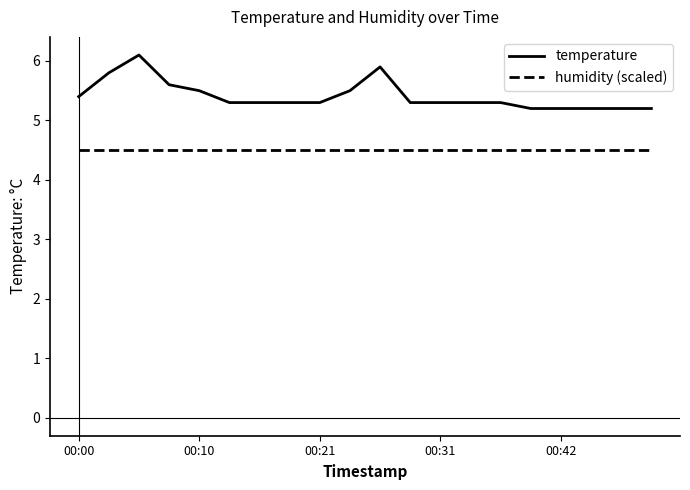

Which series has the widest spread of values?

temperature